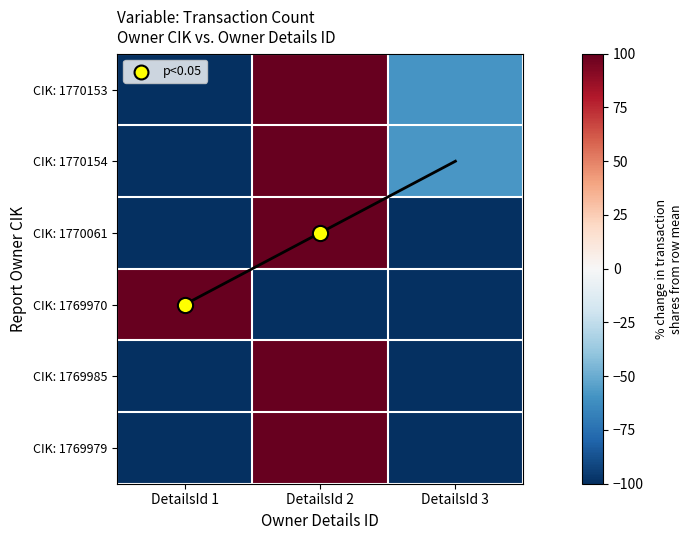

At DetailsId 2, list the series in order from smallest to largest.

CIK: 1769970, CIK: 1770154, CIK: 1770153, CIK: 1769985, CIK: 1769979, CIK: 1770061